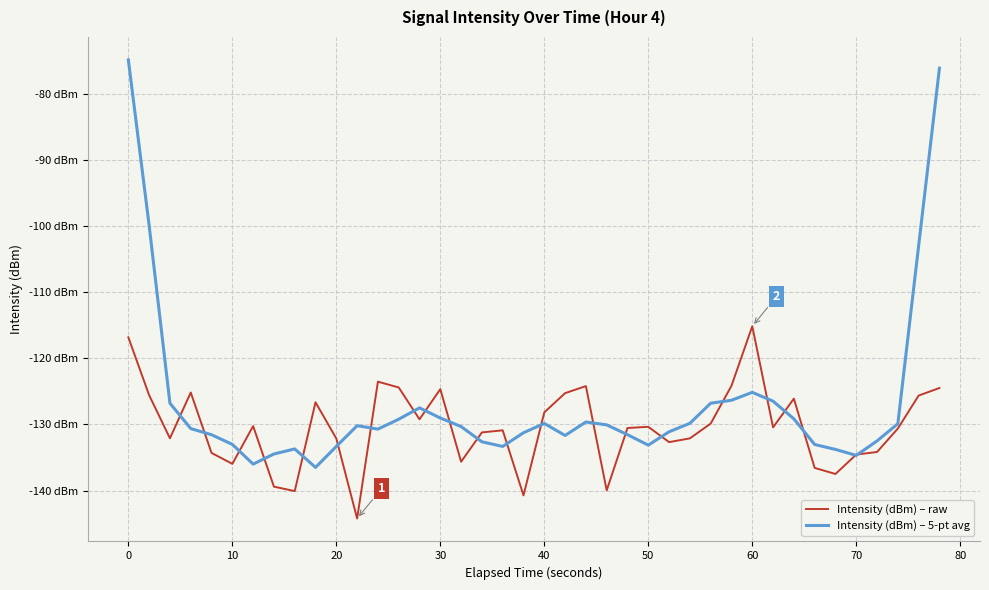

What are all the series names shown in the legend?

Intensity (dBm) – raw, Intensity (dBm) – 5-pt avg